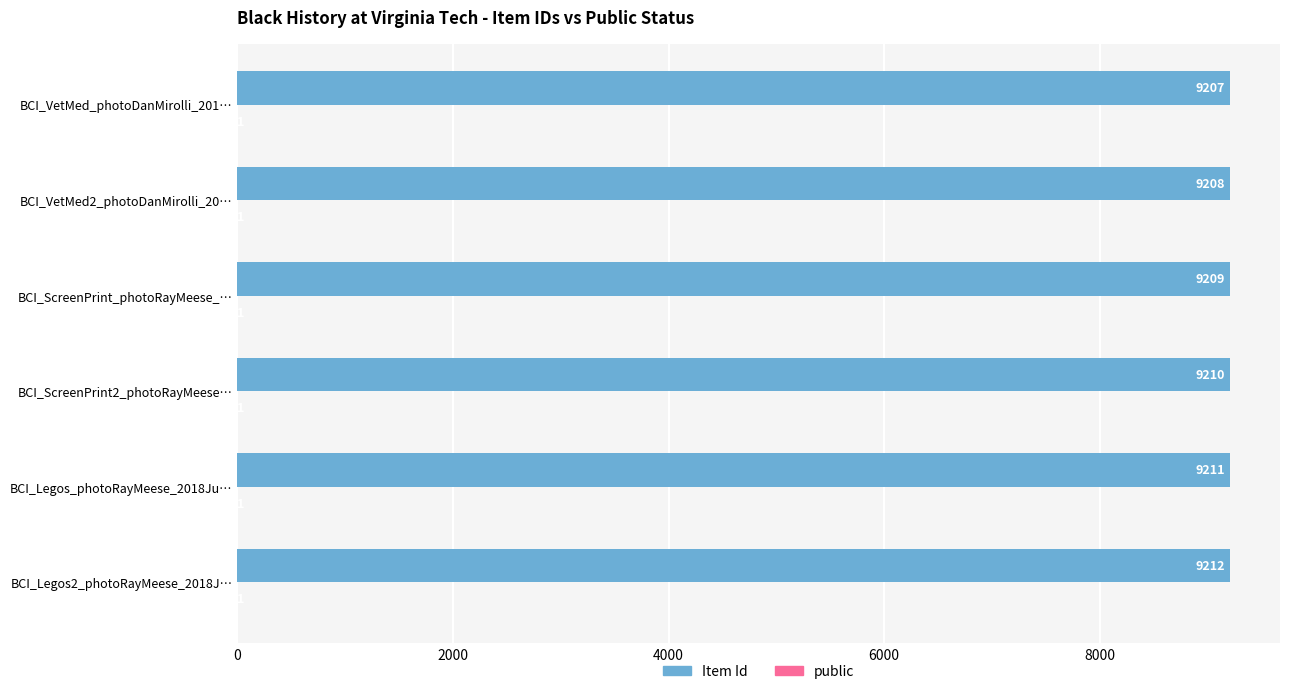

Which series changed the most between BCI_Legos2_photoRayMeese_2018J… and BCI_VetMed2_photoDanMirolli_20…?

Item Id